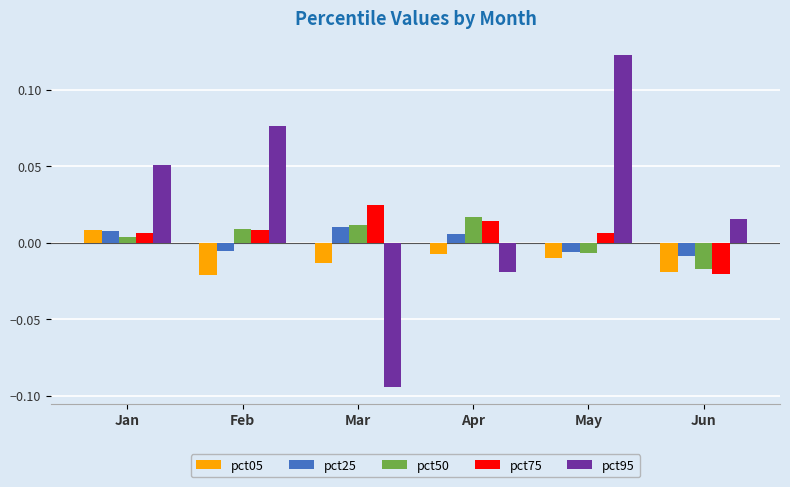

Count the pct05 values in the range 0 to 1.

1